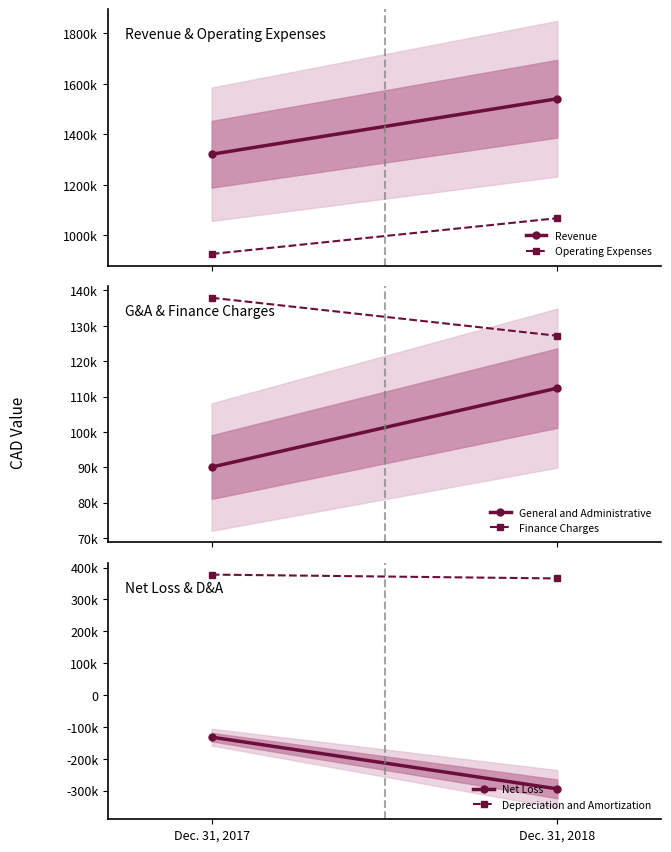

How many lines are shown in the chart?

6